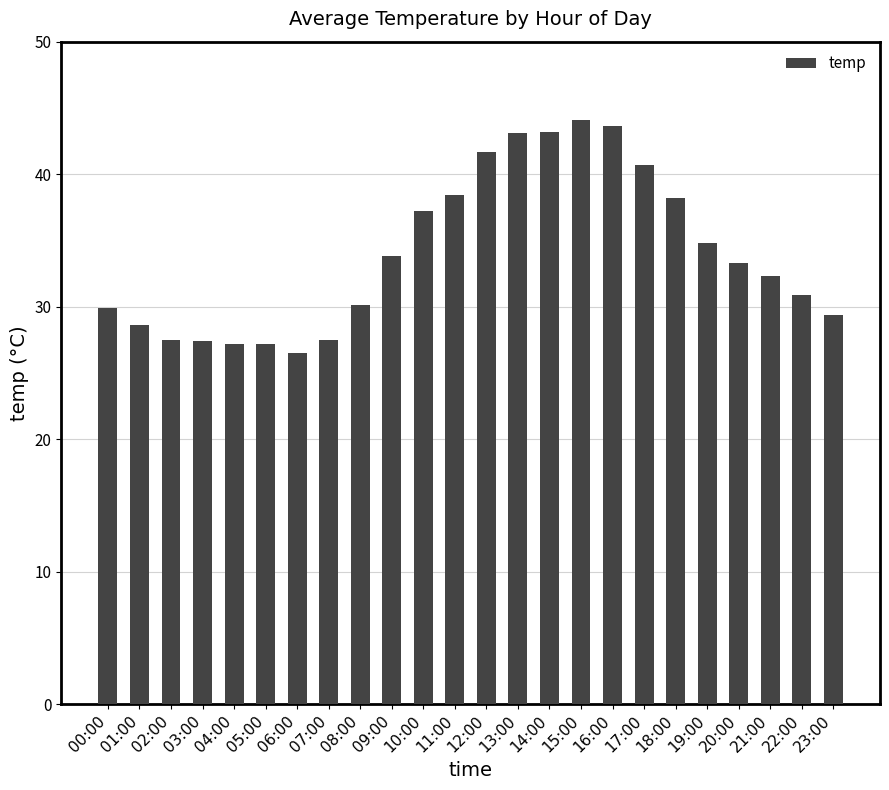

At which label is the value closest to 35?

19:00